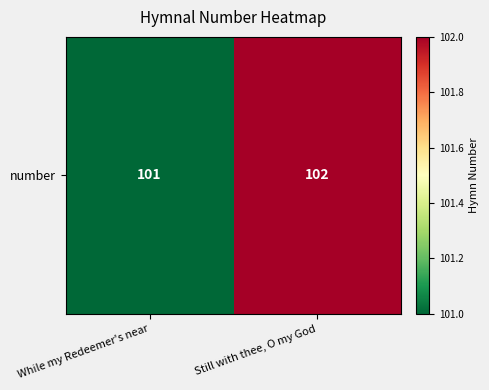

Rank the categories by value from lowest to highest.

While my Redeemer's near, Still with thee, O my God